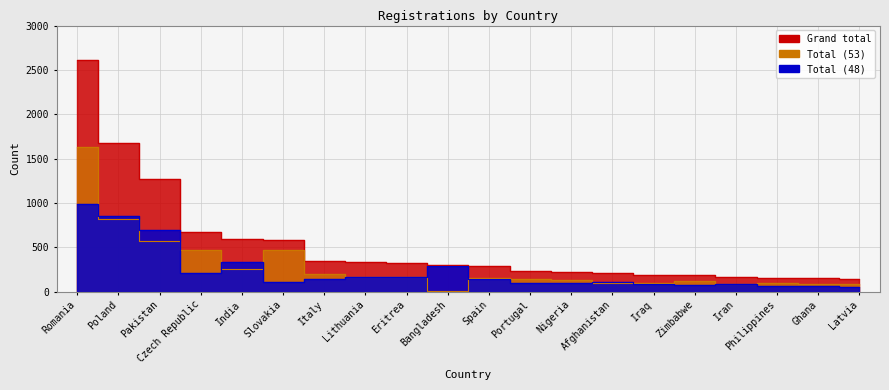

What is the difference between the second highest and second lowest values in the Total (53) series?

737